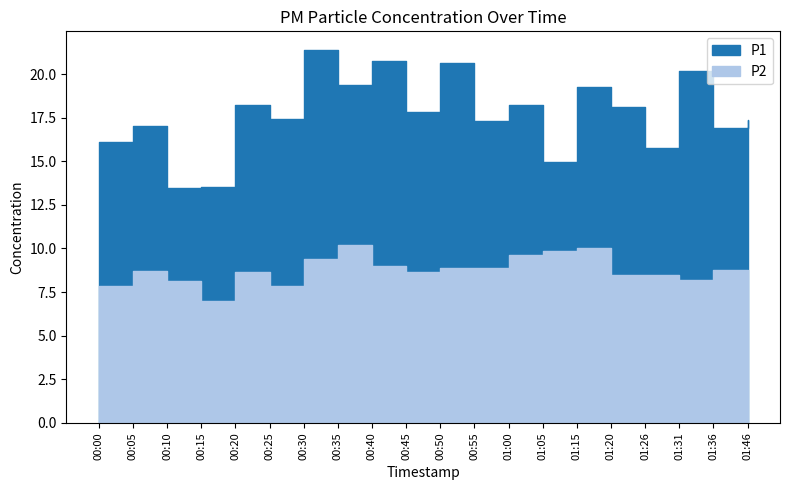

Is the value of P2 at 00:10 greater than the value of P1 at 00:05?

No